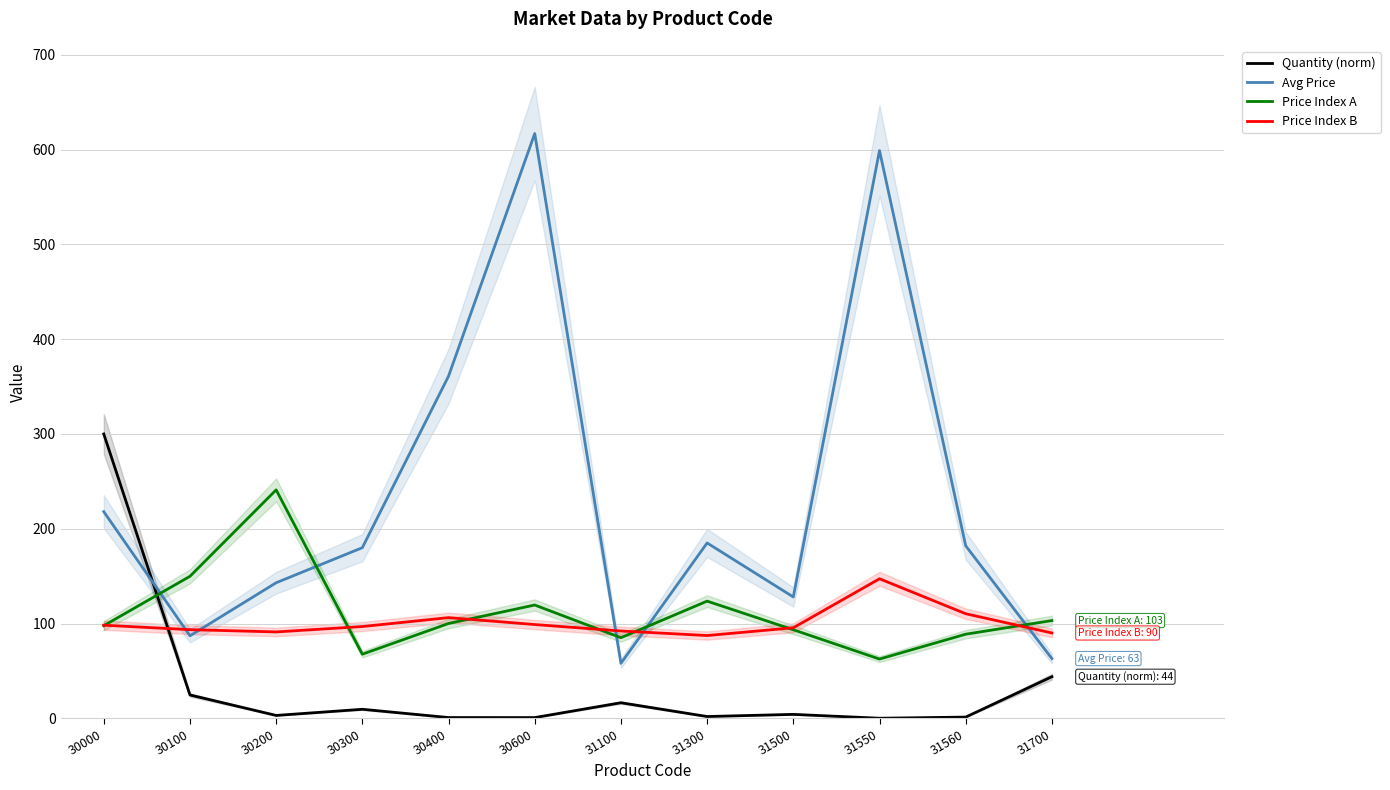

What value does the Quantity (norm) series have at 31300?

1.8